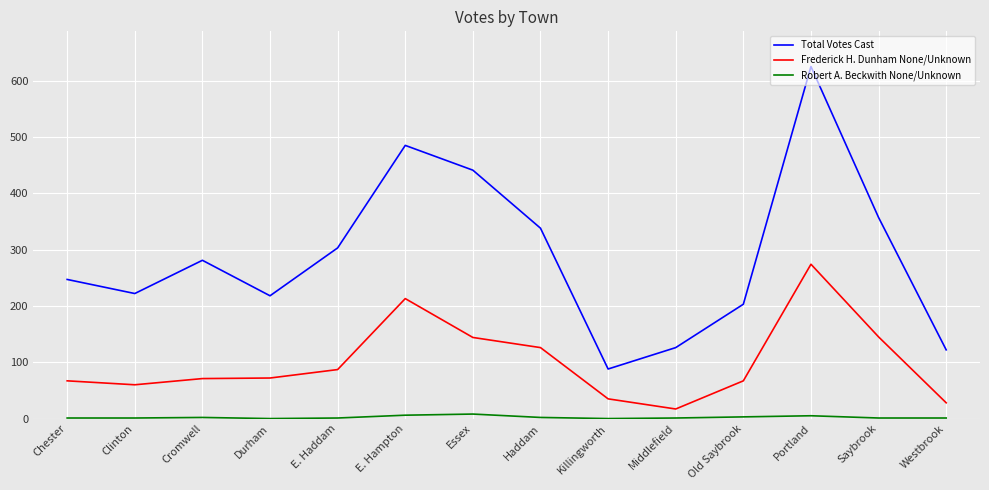

The value of Total Votes Cast at Old Saybrook is 203. True or false?

True